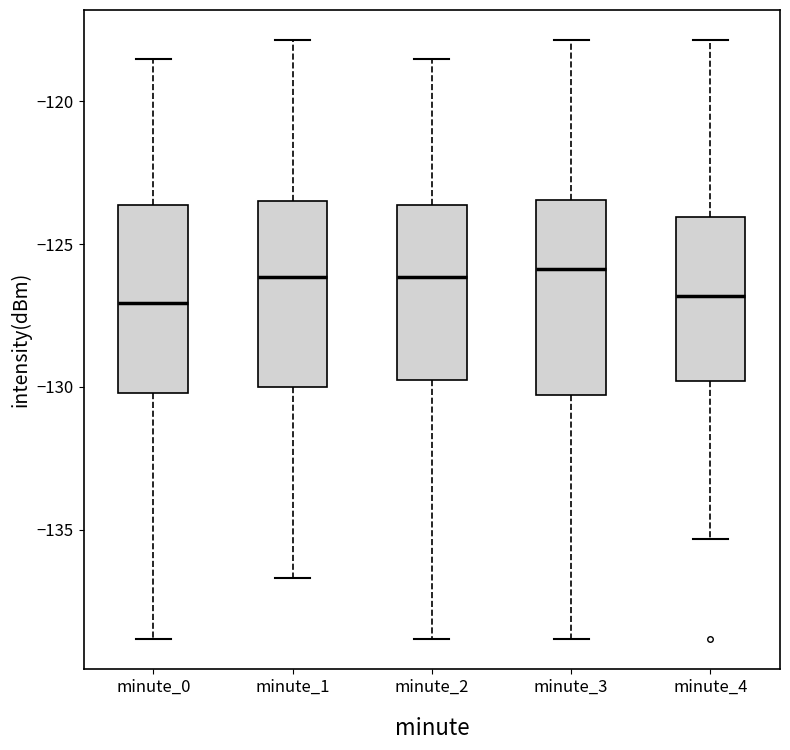

Reading left to right, transcribe this box plot: for each box, give where its median line is, the range the box spans, and where its two whiskers end, as read against the y-axis. The values are not printed on the chart, so give them approximately, as read against the axis.

minute_0: median -127.0, box -130.0 to -123.5, whiskers -139.0 to -118.5
minute_1: median -126.0, box -130.0 to -123.5, whiskers -136.5 to -118.0
minute_2: median -126.0, box -130.0 to -123.5, whiskers -139.0 to -118.5
minute_3: median -126.0, box -130.5 to -123.5, whiskers -139.0 to -118.0
minute_4: median -127.0, box -130.0 to -124.0, whiskers -135.5 to -118.0